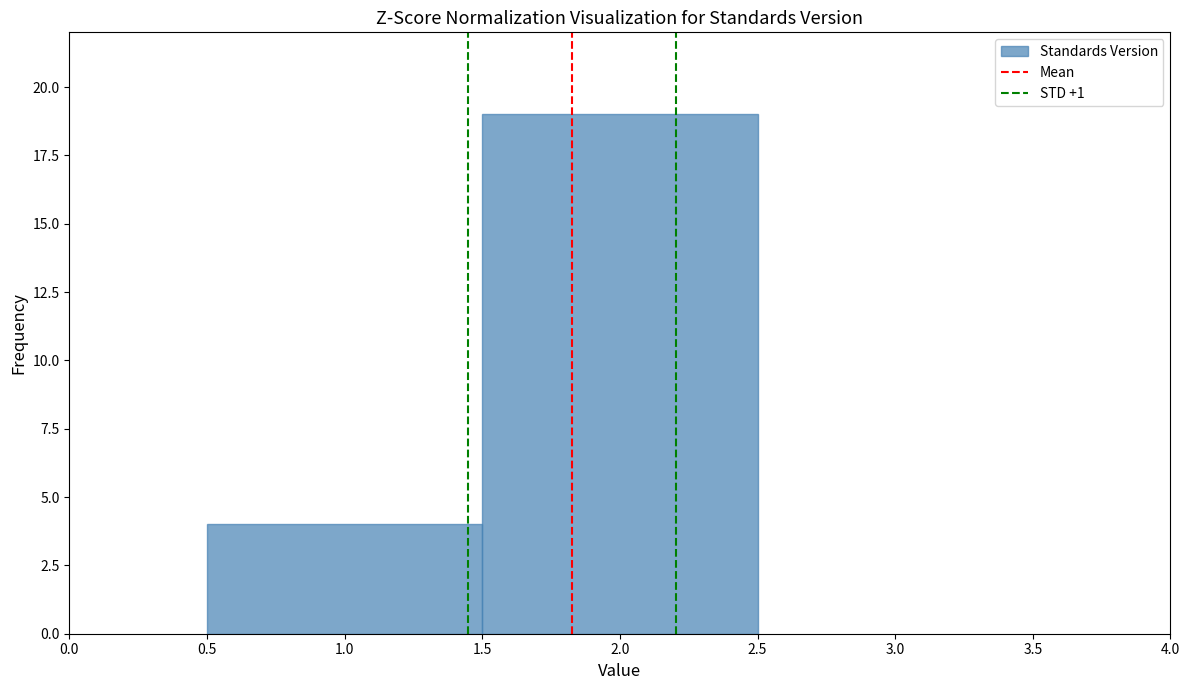

Reading left to right, transcribe this chart: for each bar, give the range it covers on the x-axis and its height. The values are not printed on the chart, so give them approximately, as read against the axis.

0.5 to 1.5: 4
1.5 to 2.5: 19